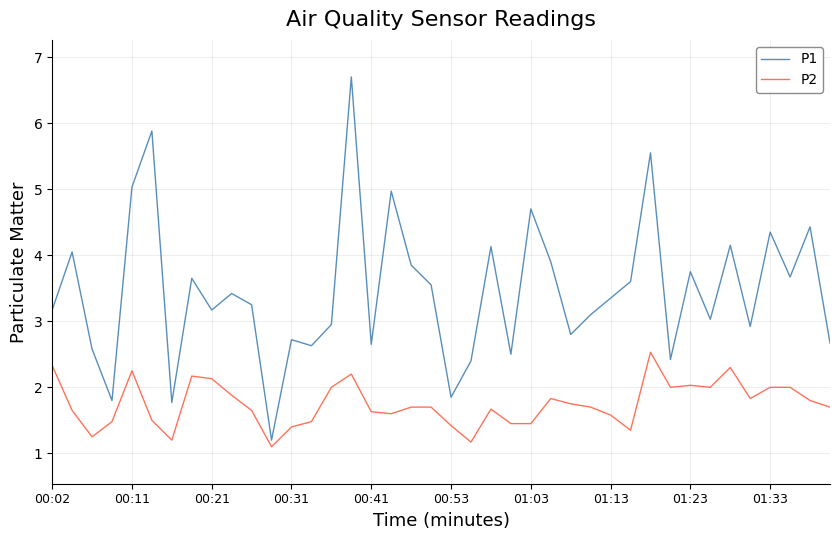

Which series has the largest total across all categories?

P1